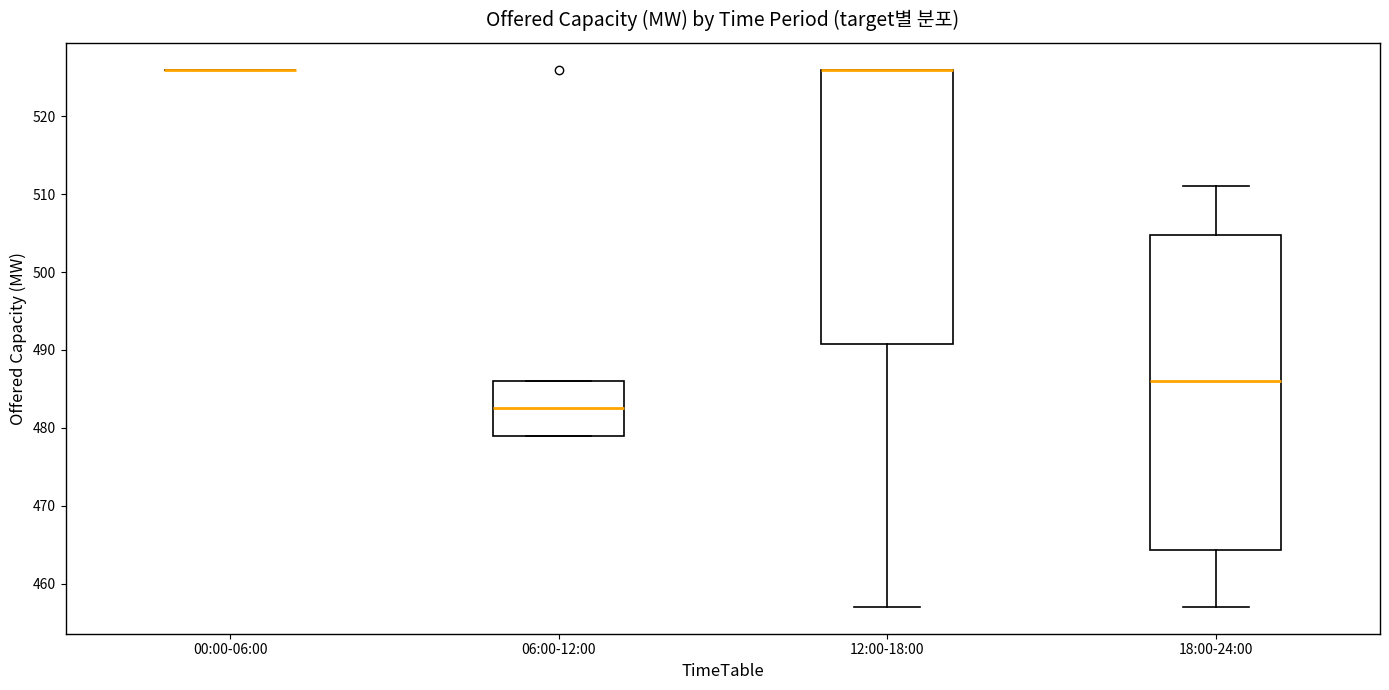

Reading left to right, transcribe this box plot: for each box, give where its median line is, the range the box spans, and where its two whiskers end, as read against the y-axis. The values are not printed on the chart, so give them approximately, as read against the axis.

00:00-06:00: box collapsed to a line at 526, whiskers 526 to 526
06:00-12:00: median 483, box 479 to 486, whiskers 479 to 486
12:00-18:00: median 526 (drawn on the box's upper edge), box 491 to 526, whiskers 457 to 526
18:00-24:00: median 486, box 464 to 505, whiskers 457 to 511